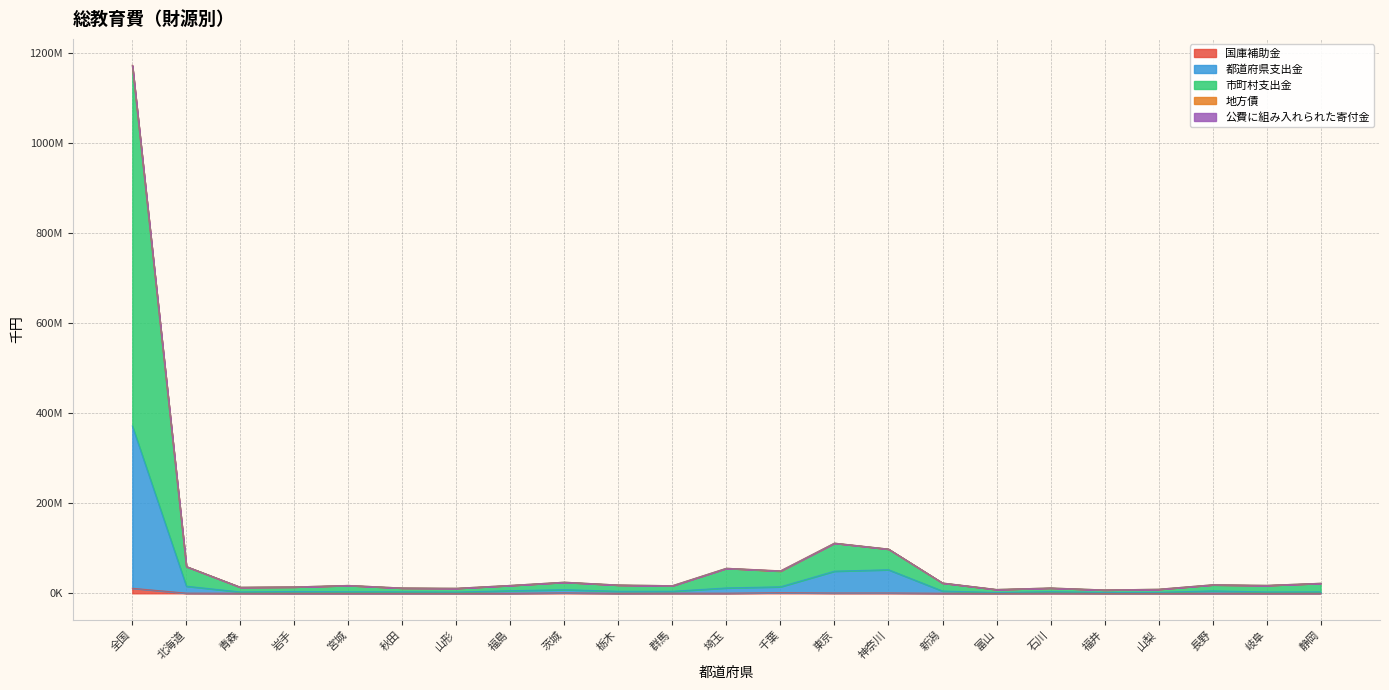

Does the chart have visible grid lines?

Yes